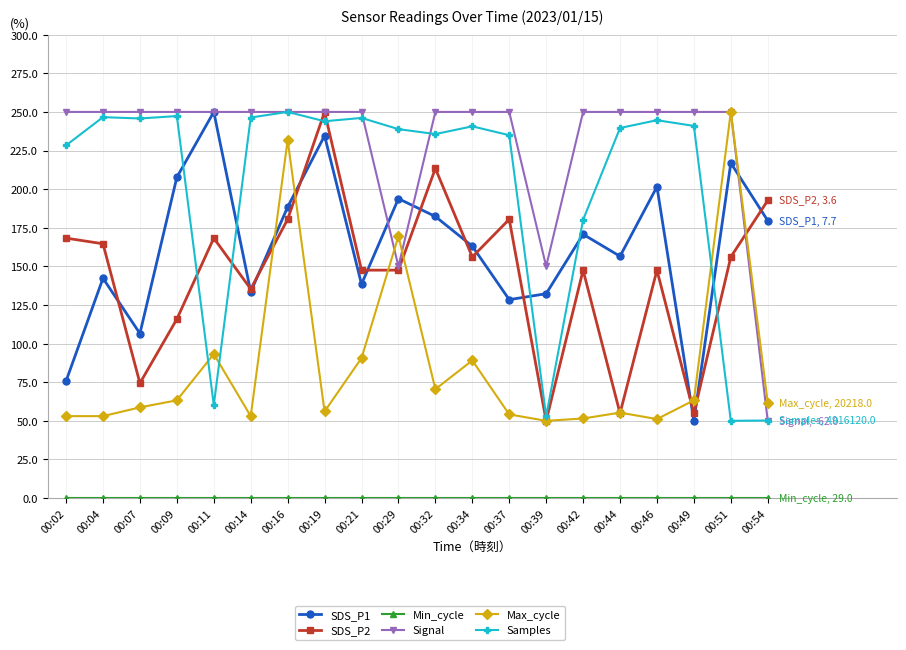

Which series changed the most between 00:07 and 00:46?

SDS_P1